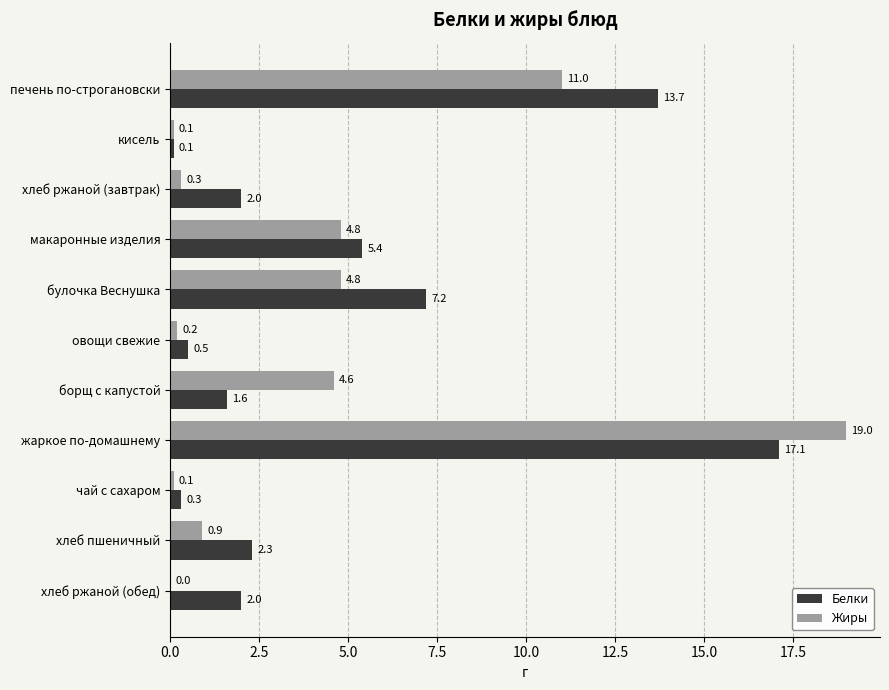

The Жиры series shows 2.0 at борщ с капустой. True or false?

False